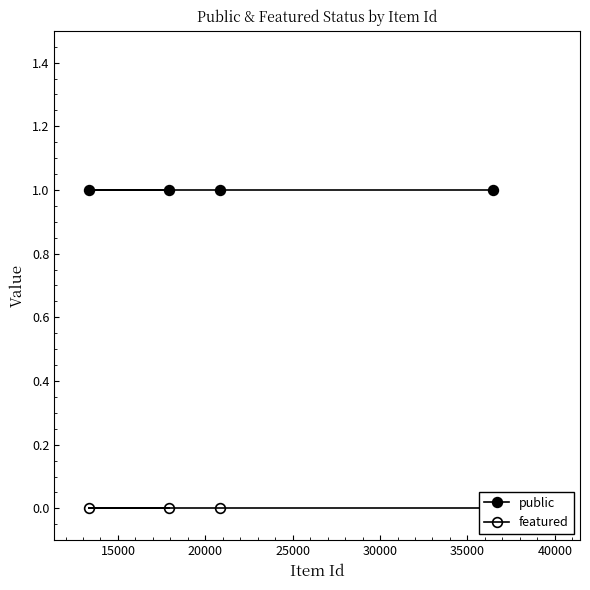

What is the total value across all series at 20000?

1